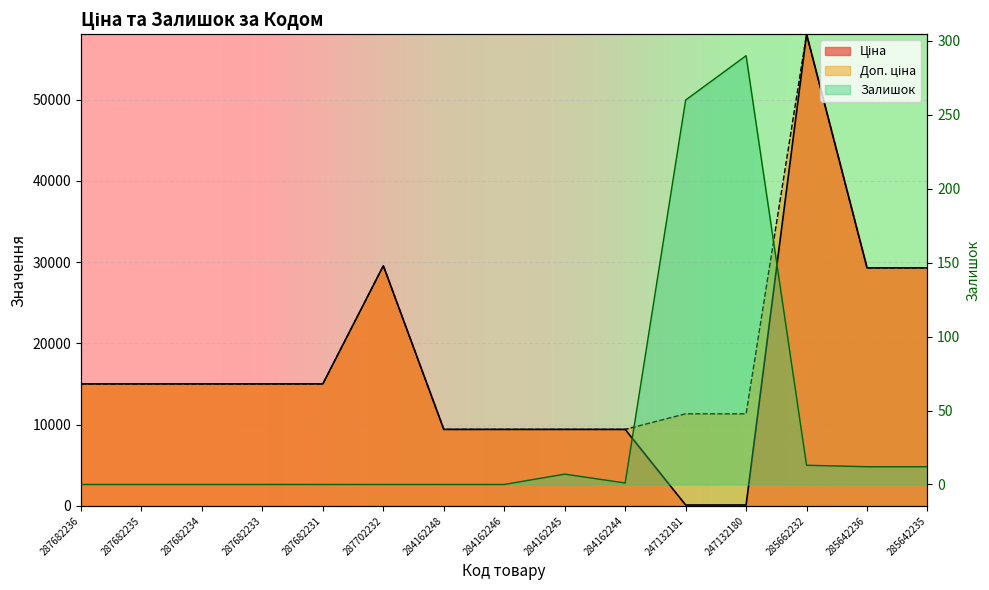

The value of Ціна at 287702232 is 29548.9. True or false?

True